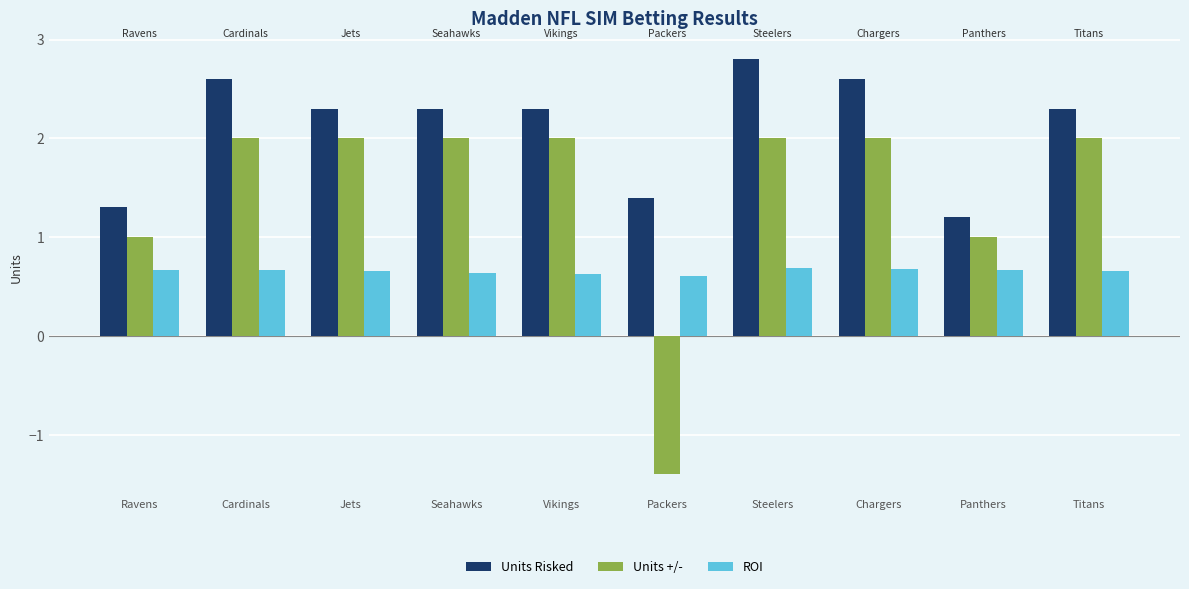

At Ravens, list the series in order from largest to smallest.

Units Risked, Units +/-, ROI